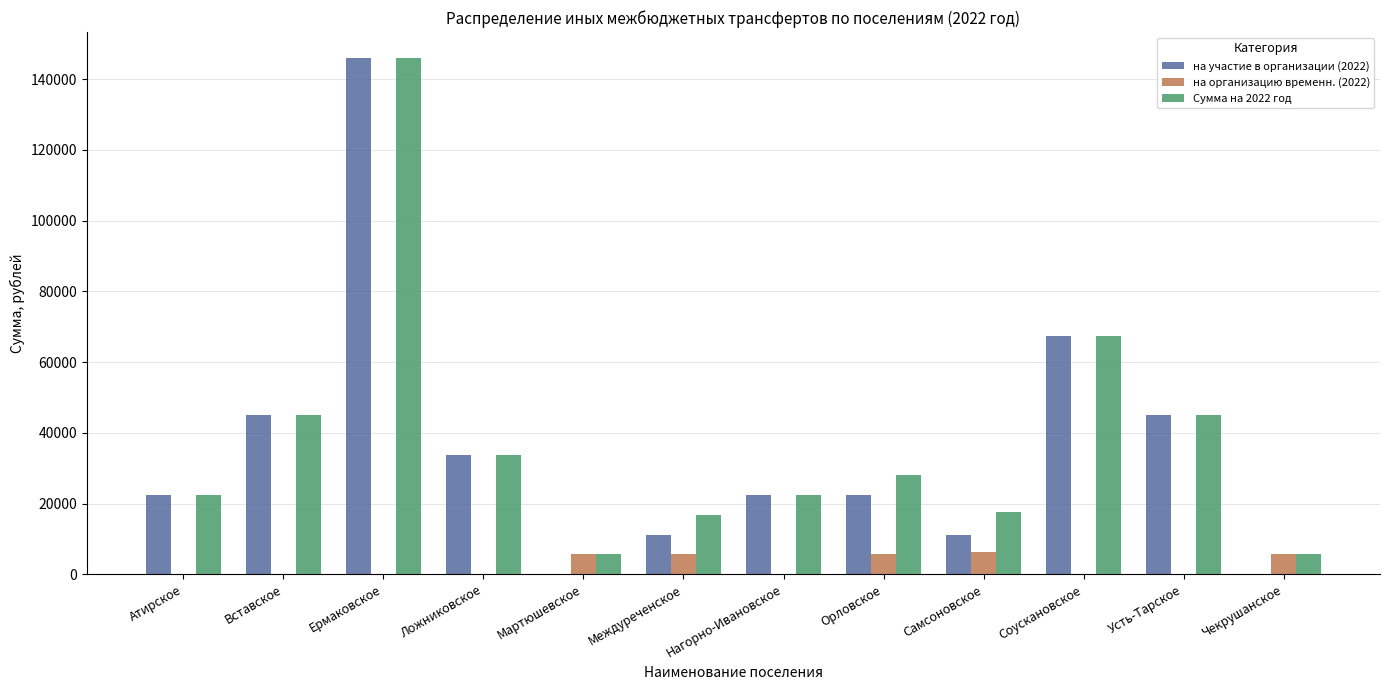

Where does the Сумма на 2022 год series first go above 28113?

Вставское